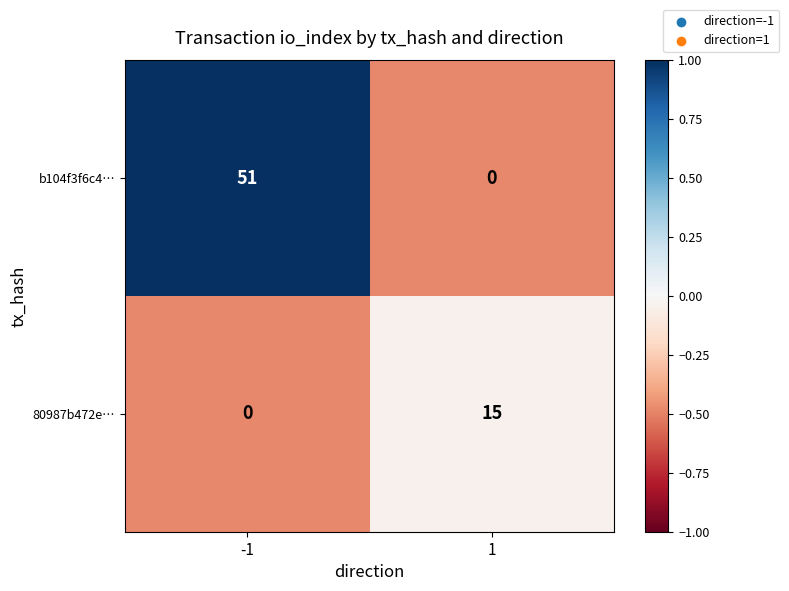

List the series in order of their peak value, lowest first.

80987b472e…, b104f3f6c4…